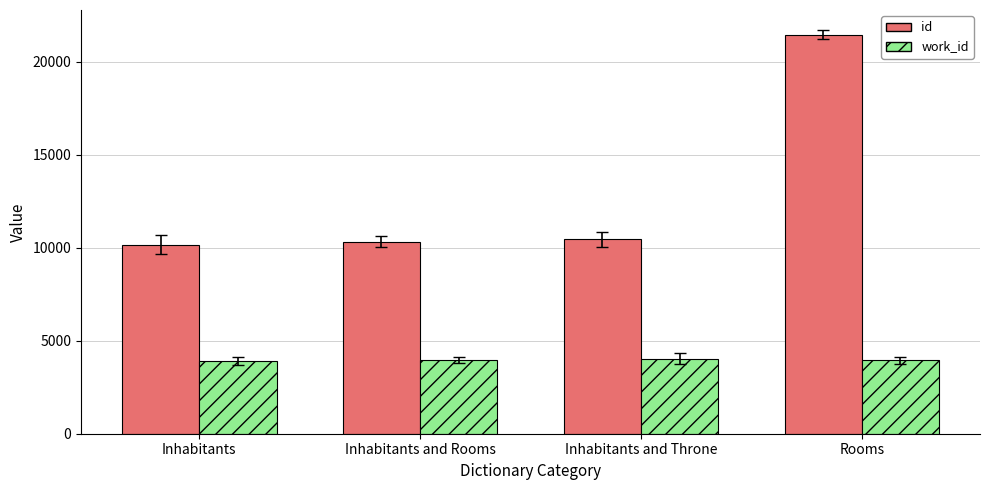

What is the label of the 3rd bar from the left?

Inhabitants and Throne